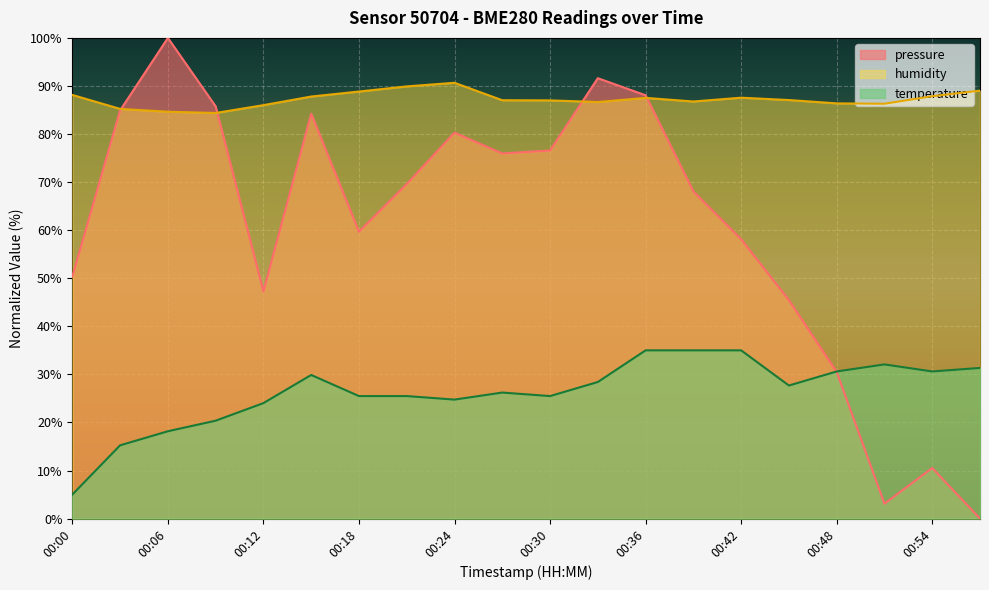

What is the value of the pressure point at the 9th from the left?

80.3